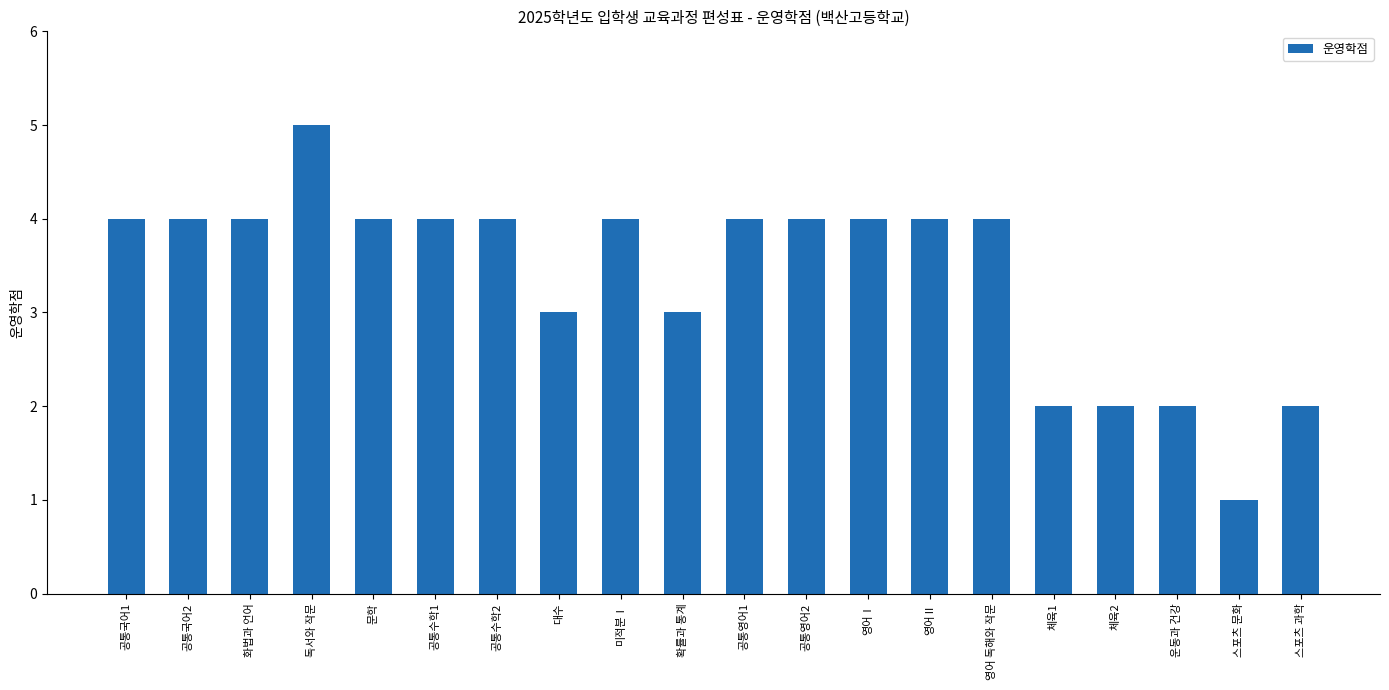

What position from the right is 공통수학1?

15